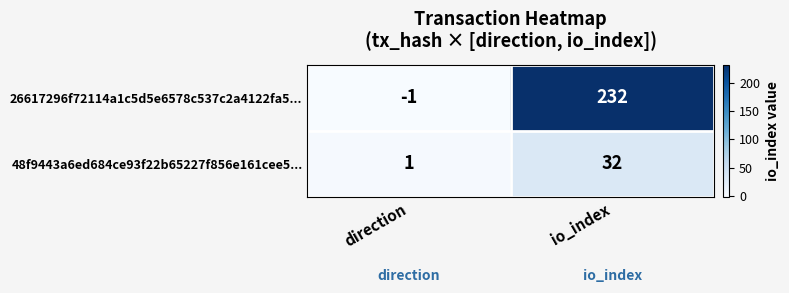

At which category is the sum across all series the highest?

io_index